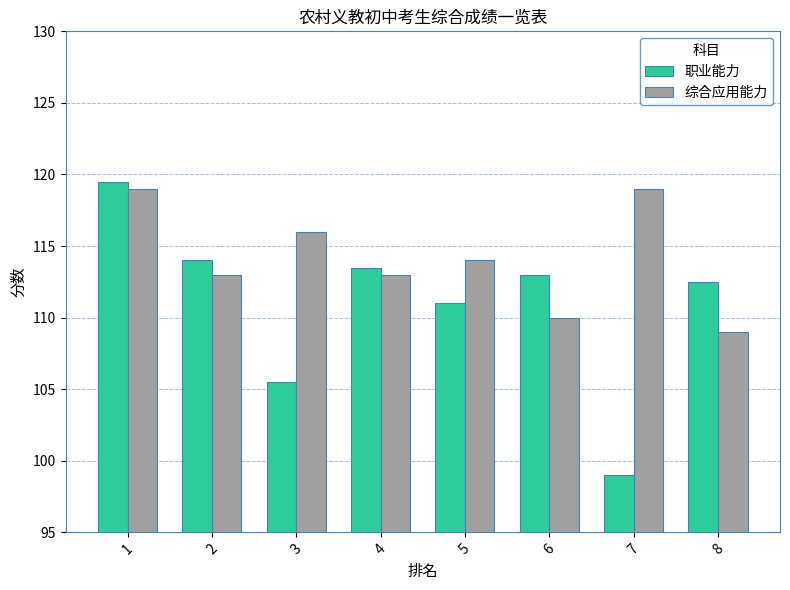

What is the sum of all 职业能力 values?

888.0